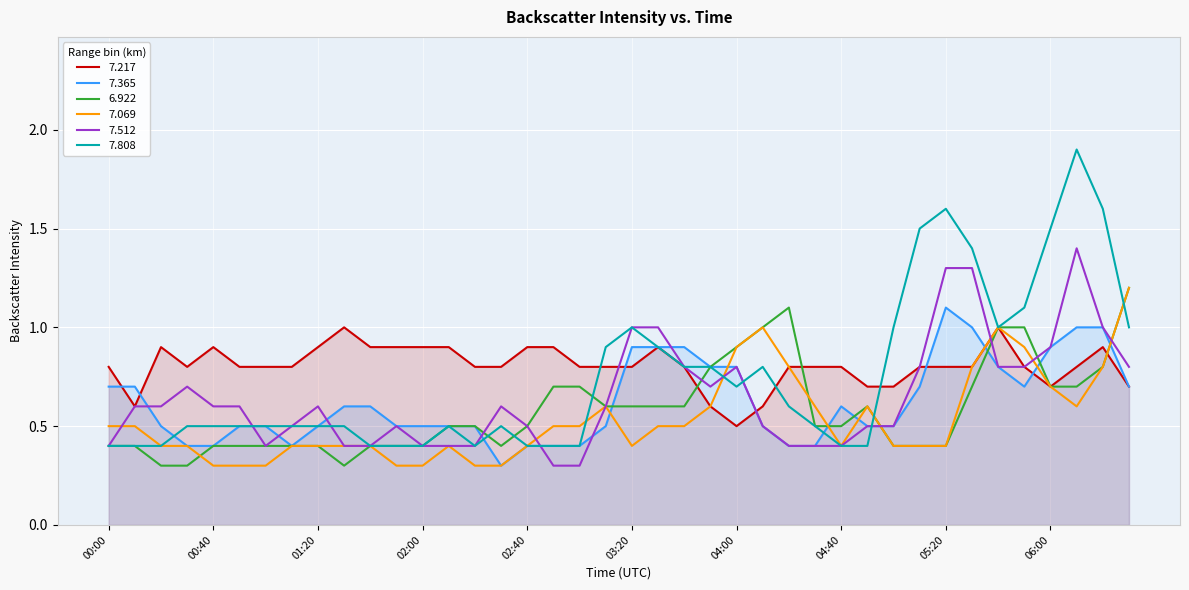

What is the lowest value of the 7.365 series?

0.3